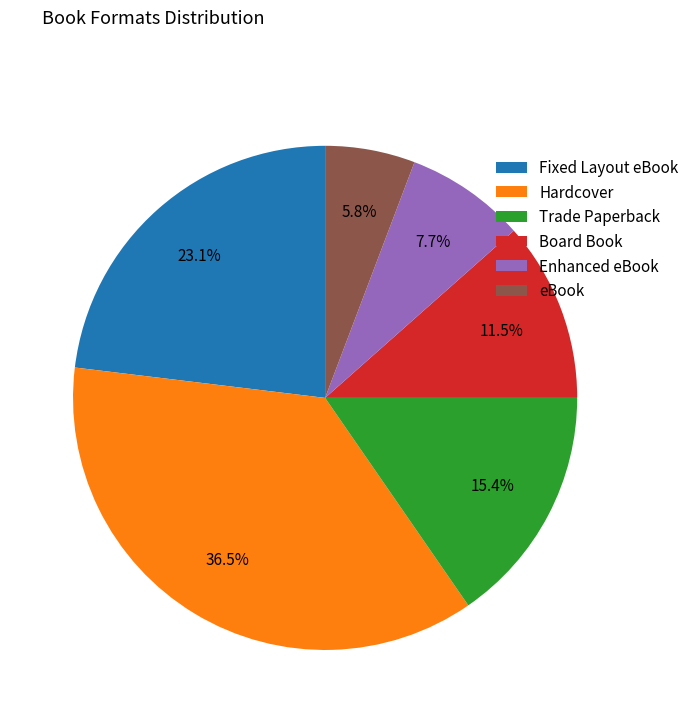

Does Hardcover represent more than half of the total?

No